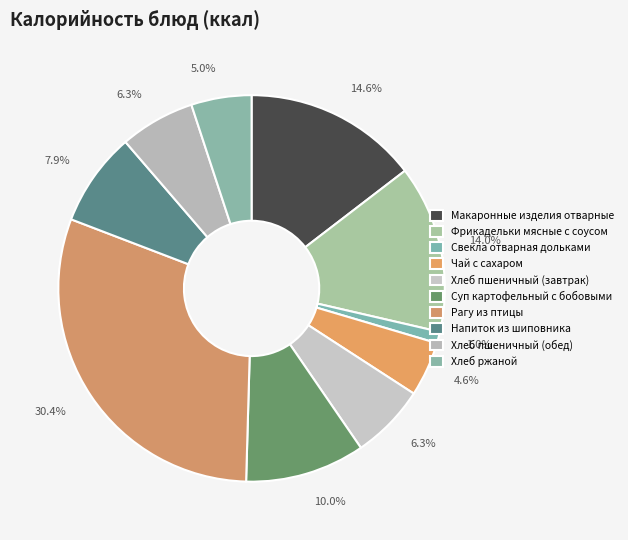

To the nearest percent, what percentage of the pie is Суп картофельный с бобовыми?

10%